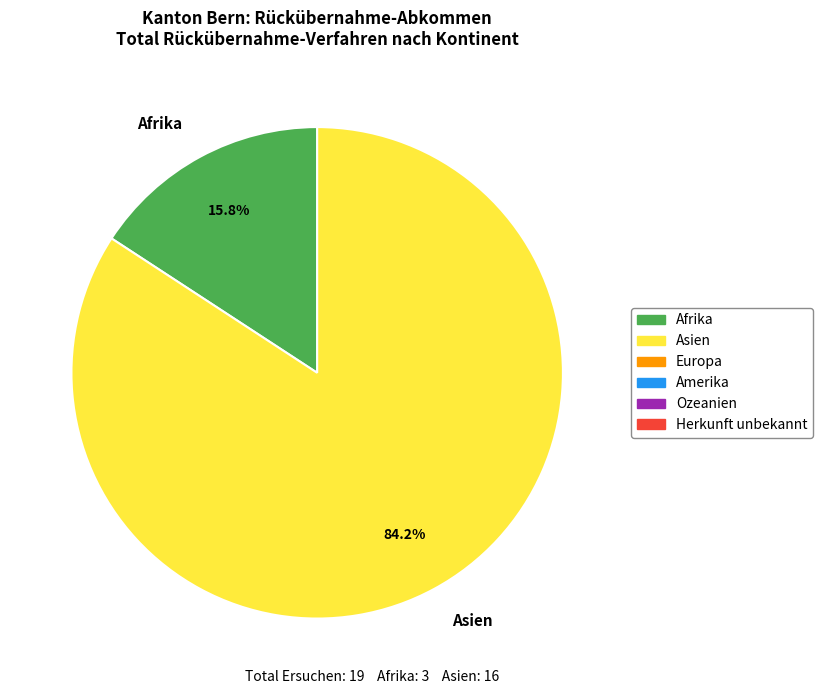

Which slice represents more than half of the pie?

Asien